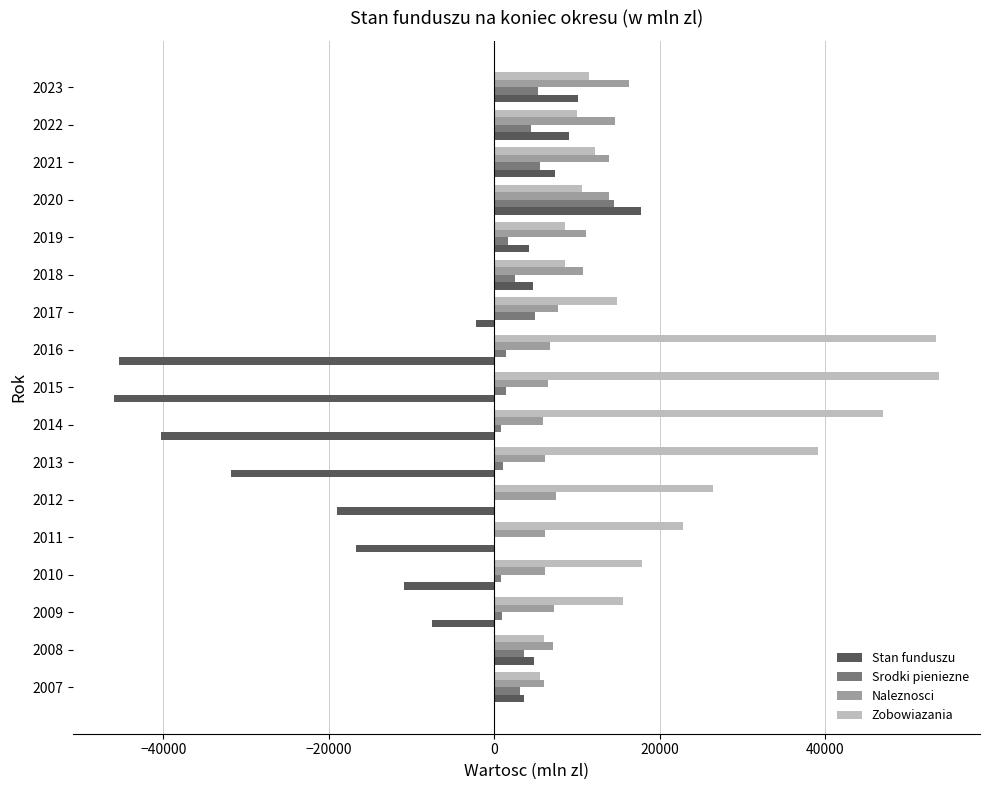

What is the maximum value for Naleznosci?

16320.4